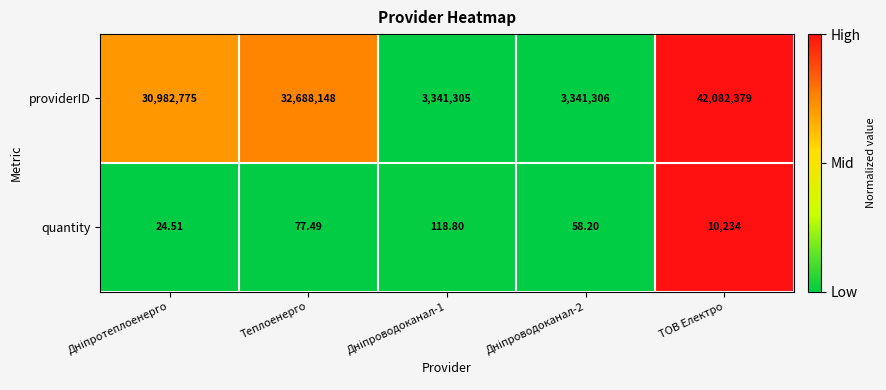

Rank the series at Теплоенерго from highest to lowest value.

providerID, quantity